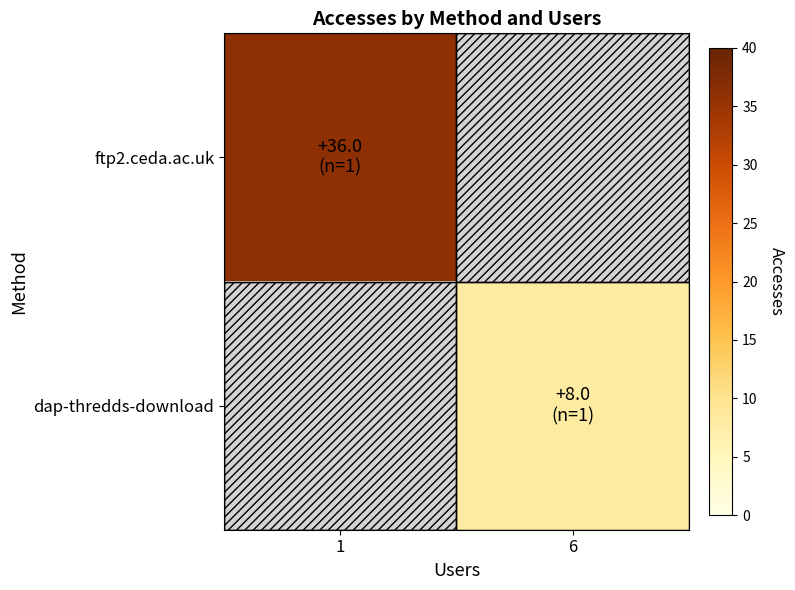

At which label does ftp2.ceda.ac.uk reach its minimum?

1